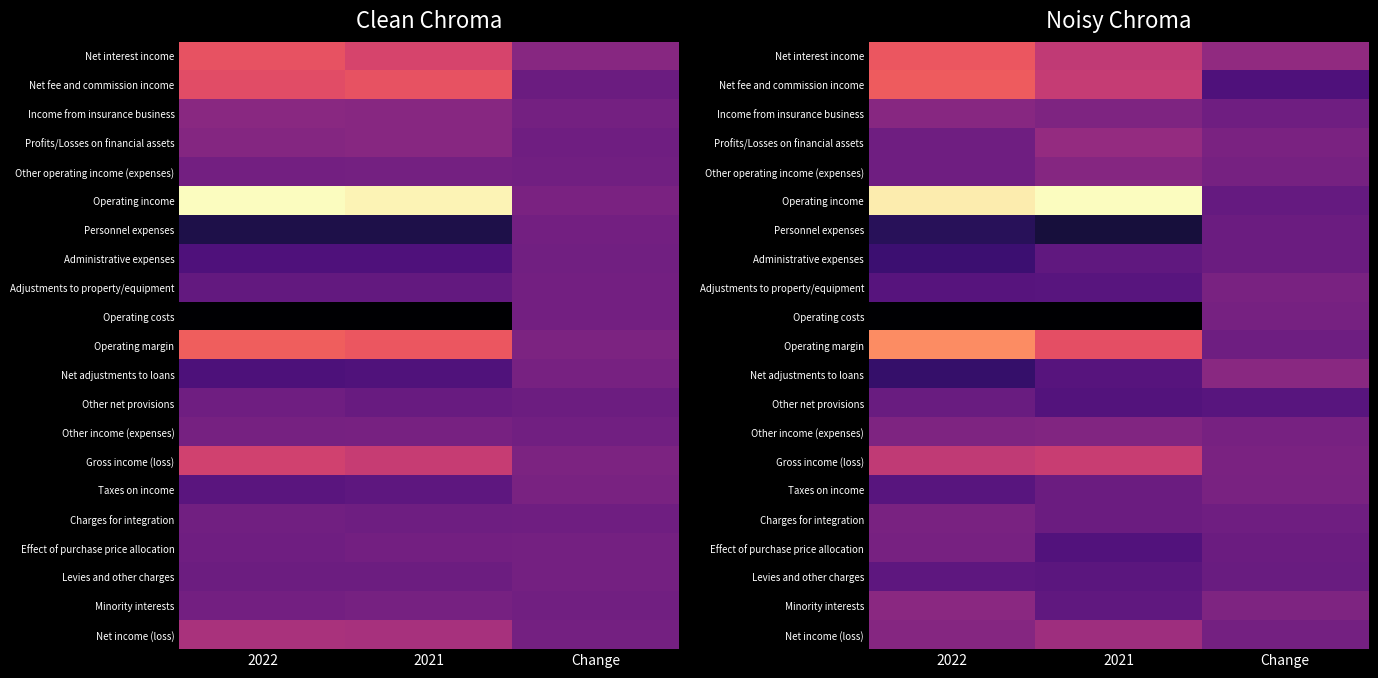

Rank the categories by Operating costs value from lowest to highest.

2022, 2021, Change